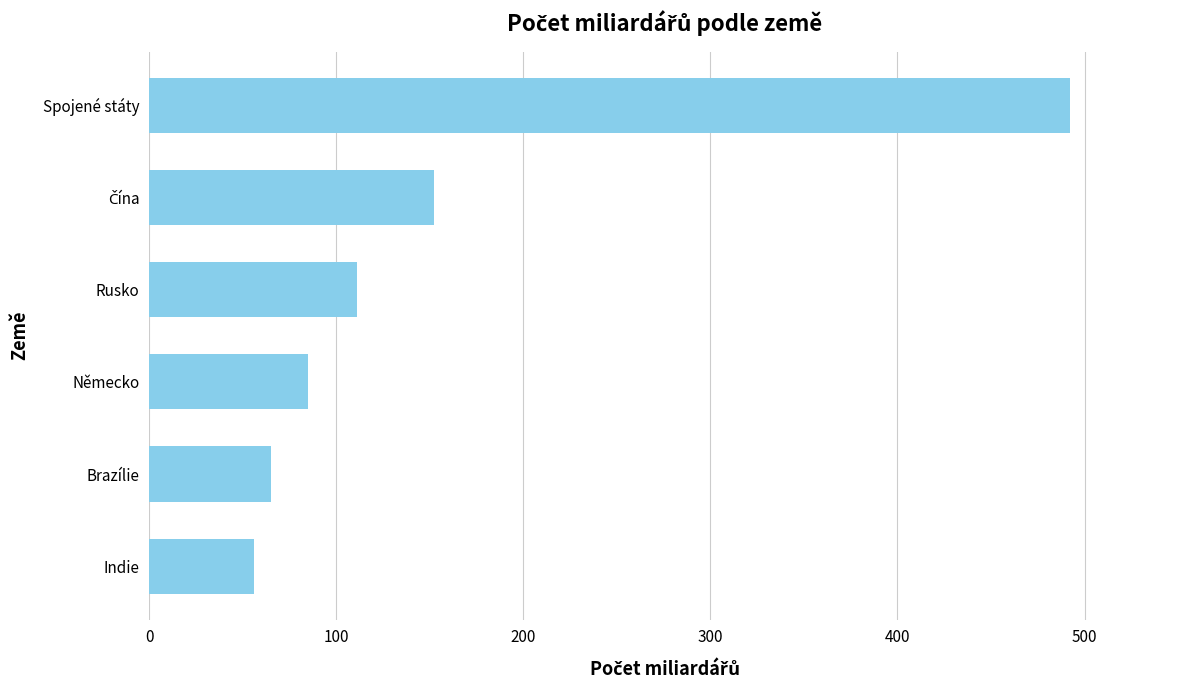

What is the ratio of the value at Spojené státy to the value at Německo?

5.8